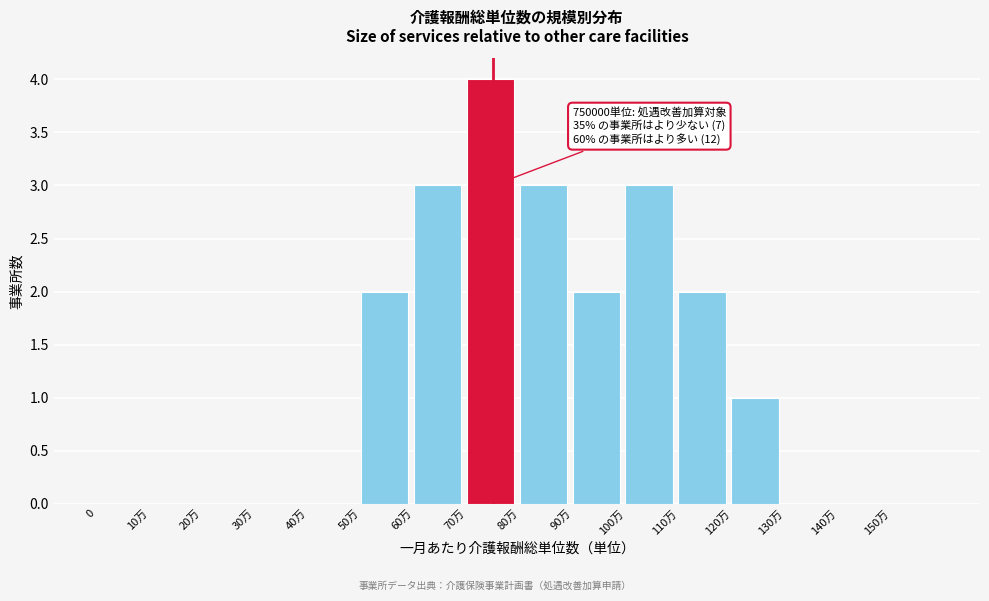

Reading left to right, what are all the values shown in this chart?

0=0	10万=0	20万=0	30万=0	40万=0	50万=2	60万=3	70万=4	80万=3	90万=2	100万=3	110万=2	120万=1	130万=0	140万=0	150万=0